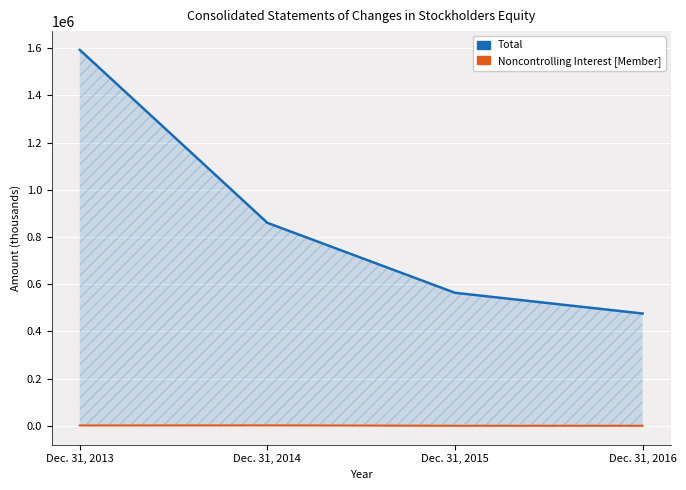

Does the chart display data point markers on the line(s)?

No